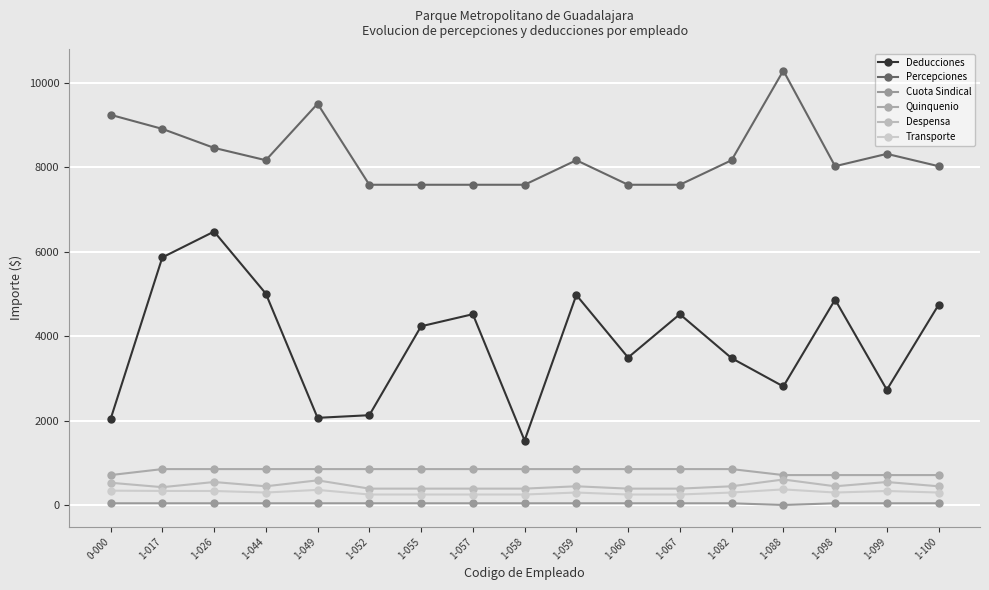

Where is the first local minimum for Transporte?

1-044